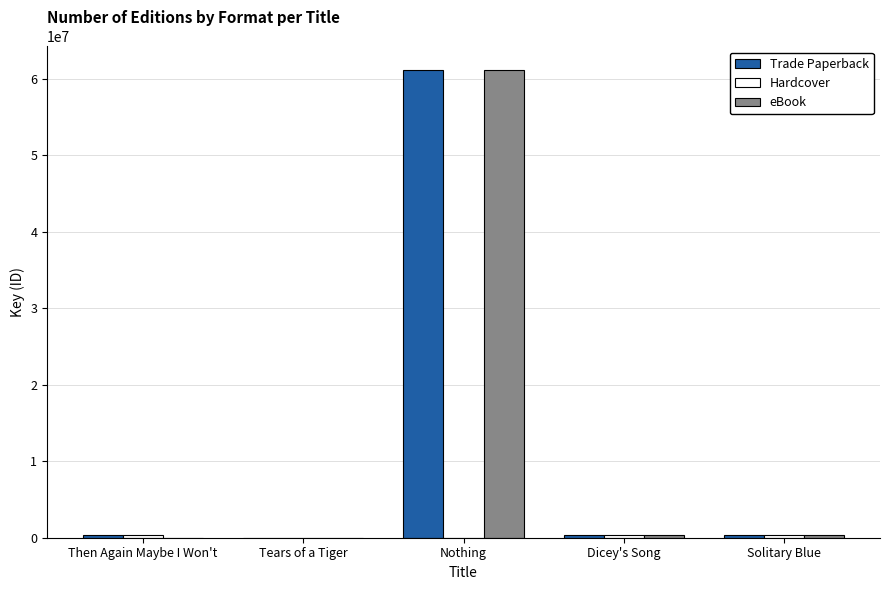

What is the total value across all series at Nothing?

122332312